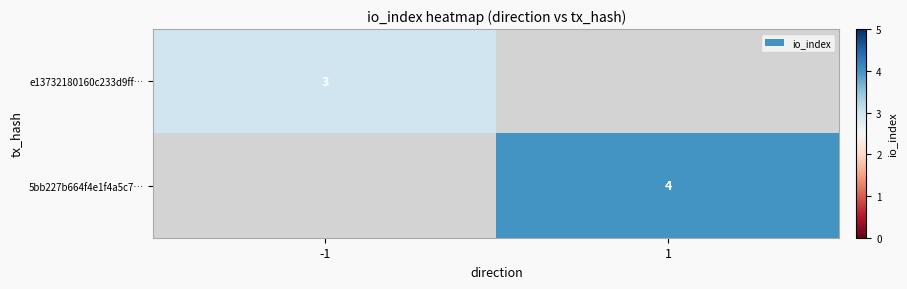

Is it true that e13732180160c233d9ff… equals 3 at -1?

True